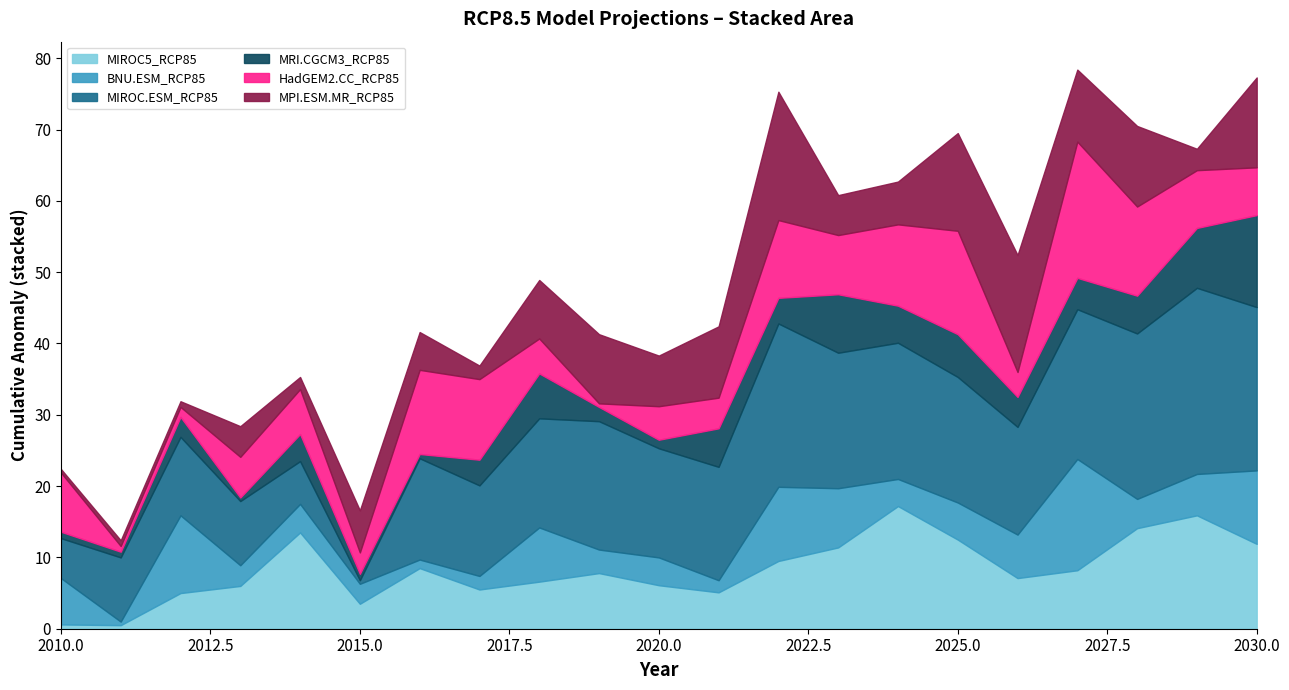

Which series has the largest range (max minus min)?

MIROC.ESM_RCP85